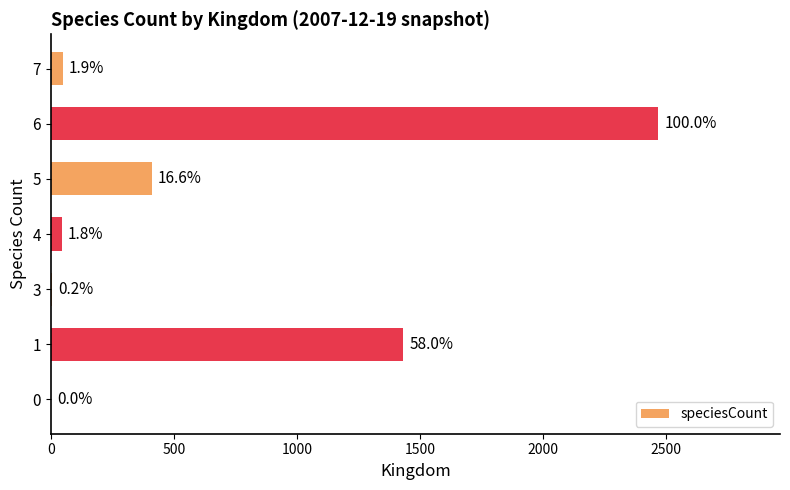

Count the number of data series in this chart.

1